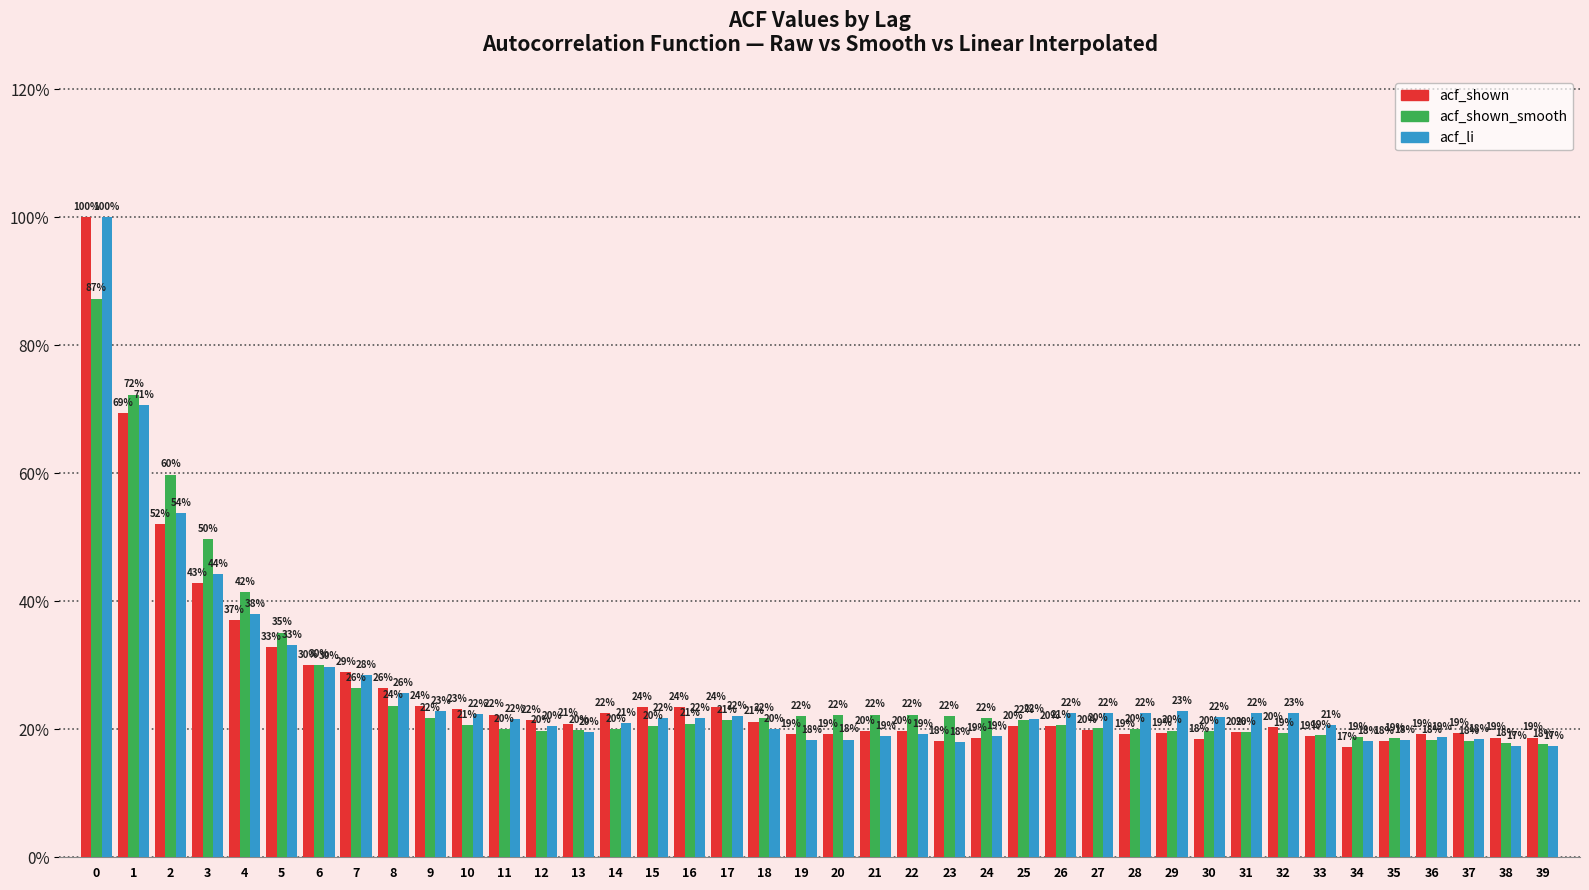

What are all the series names shown in the legend?

acf_shown, acf_shown_smooth, acf_li